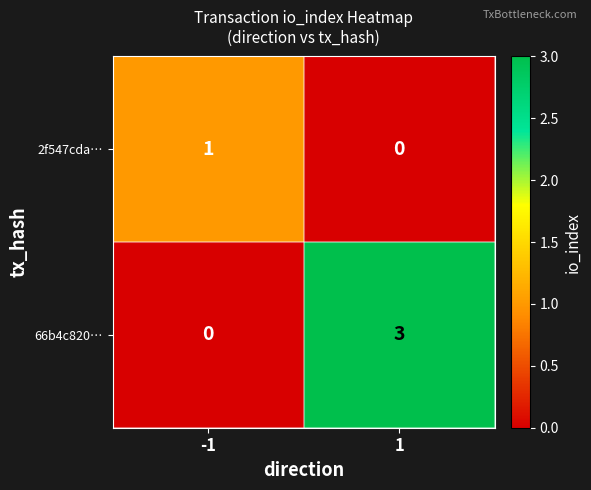

At 1, list the series in order from smallest to largest.

2f547cda…, 66b4c820…